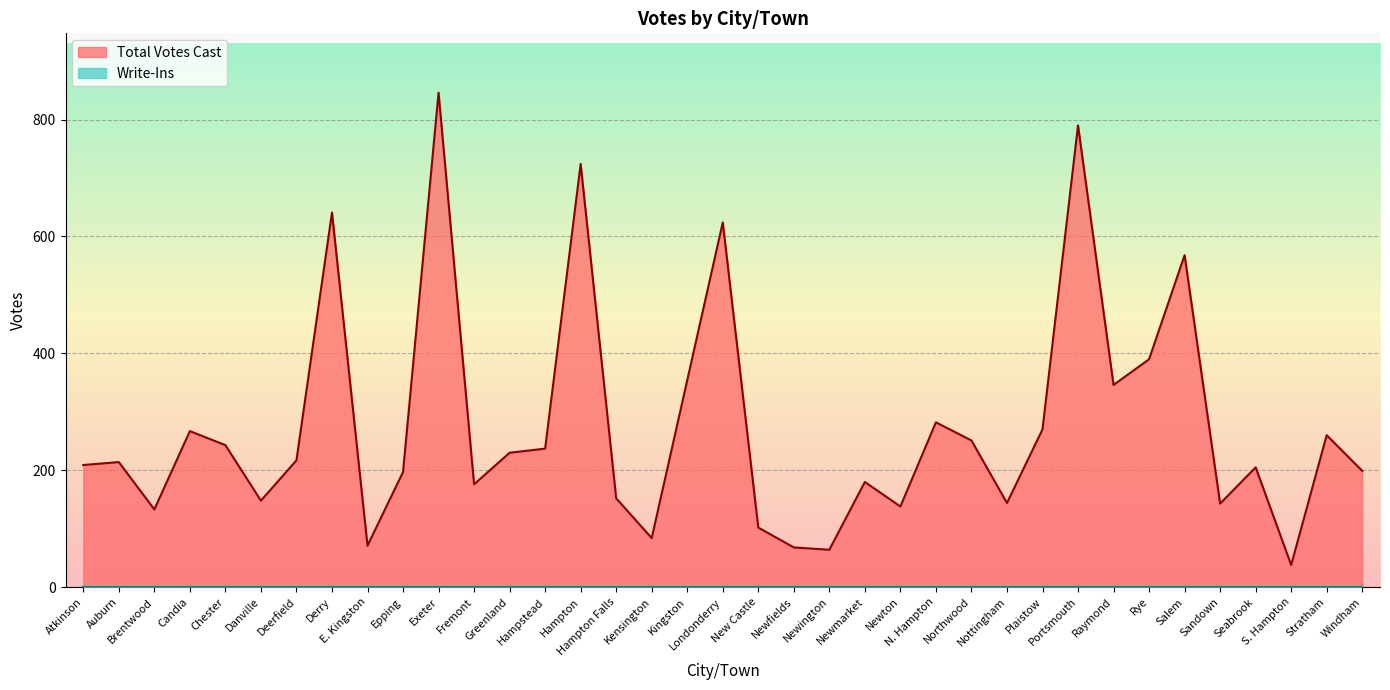

Between Auburn and Newmarket, which is larger?

Auburn